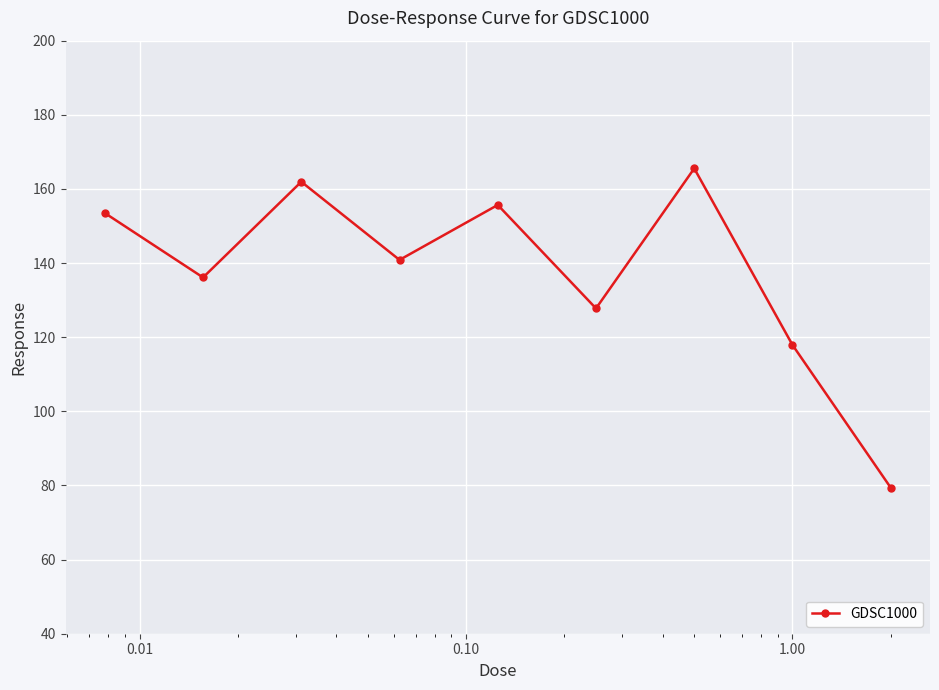

What is the minimum value shown in the chart?

79.4